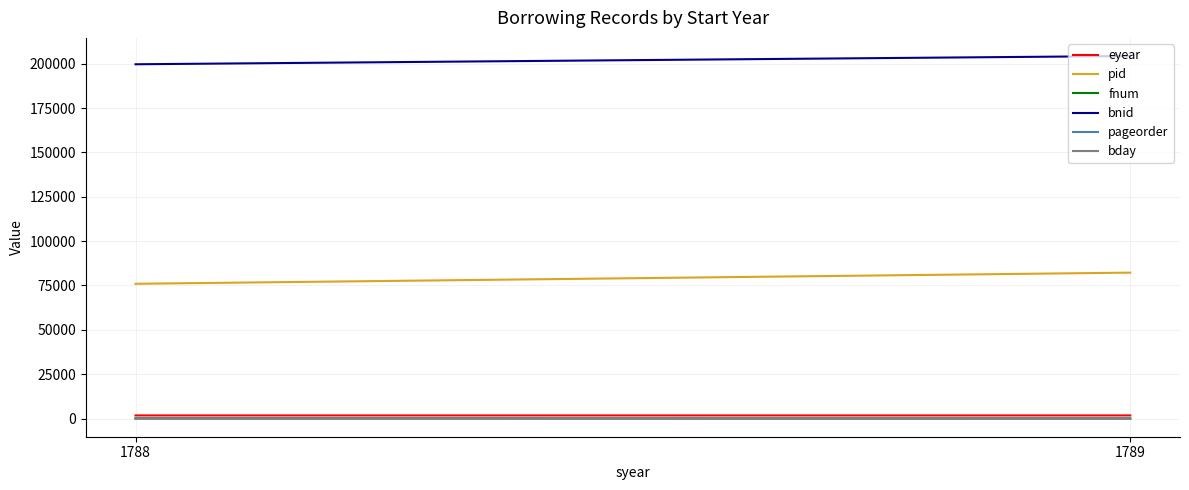

Between 1788 and 1789, which series saw the biggest shift?

pid